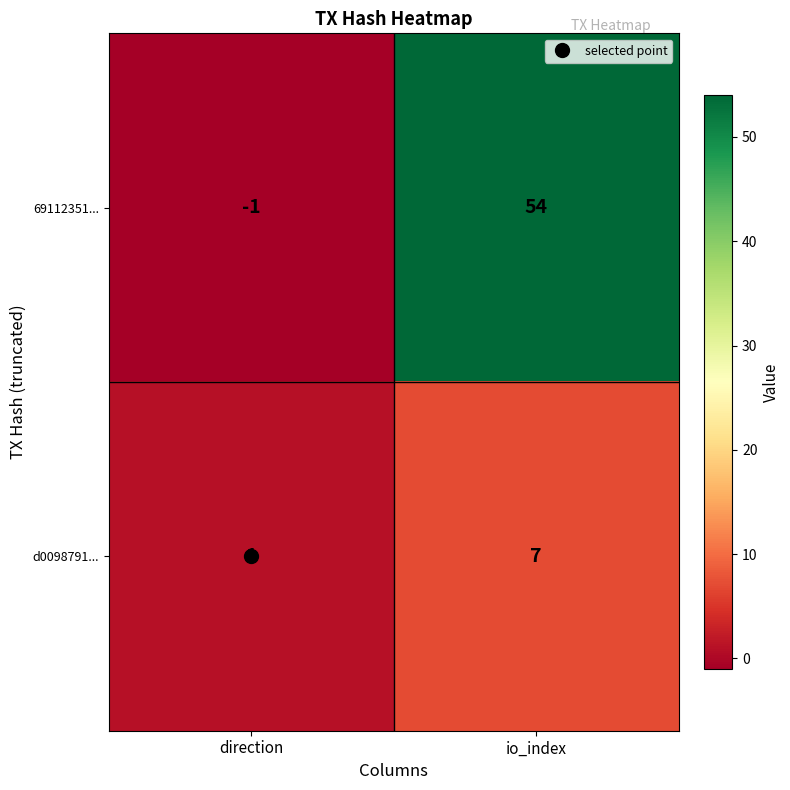

The d0098791... series shows 12 at io_index. True or false?

False